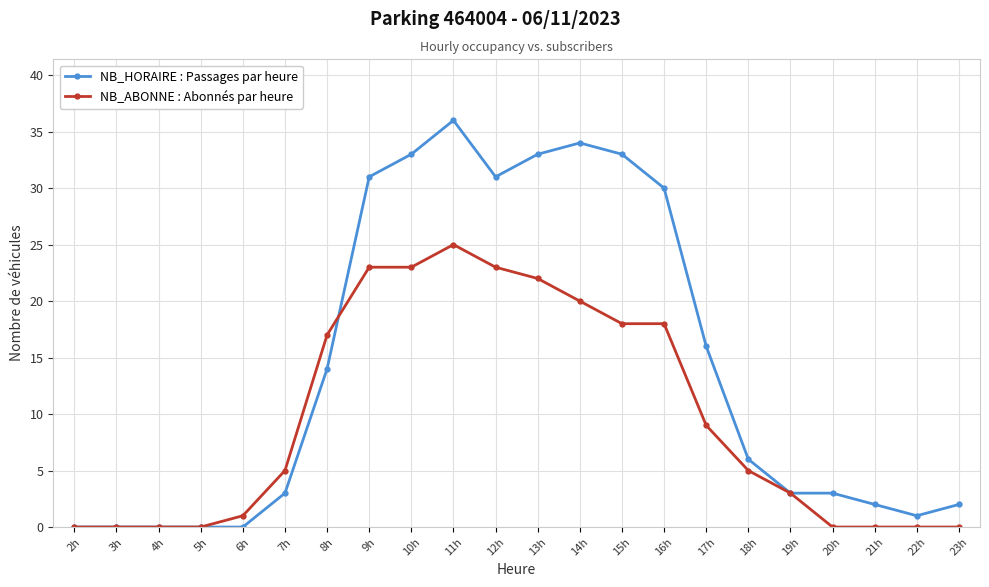

Reading right to left, list all the values displayed in this chart.

NB_HORAIRE : Passages par heure: 2	1	2	3	3	6	16	30	33	34	33	31	36	33	31	14	3	0	0	0	0	0
NB_ABONNE : Abonnés par heure: 0	0	0	0	3	5	9	18	18	20	22	23	25	23	23	17	5	1	0	0	0	0